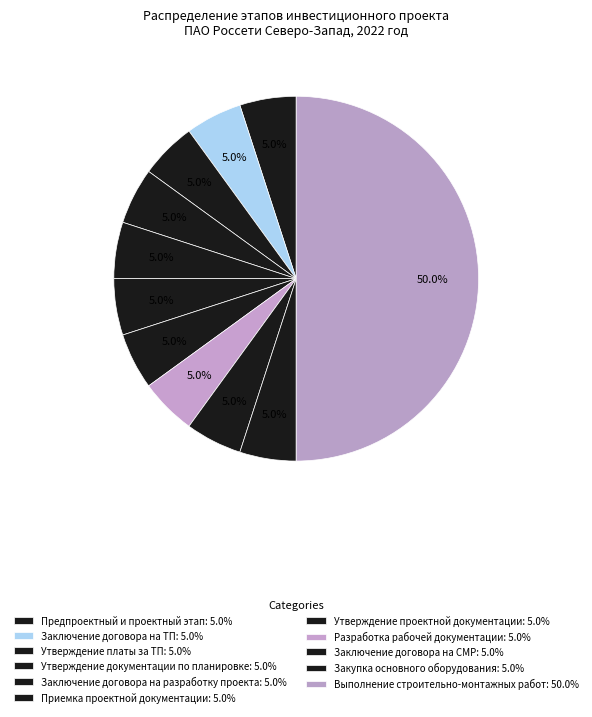

How many segments does this pie chart have?

11